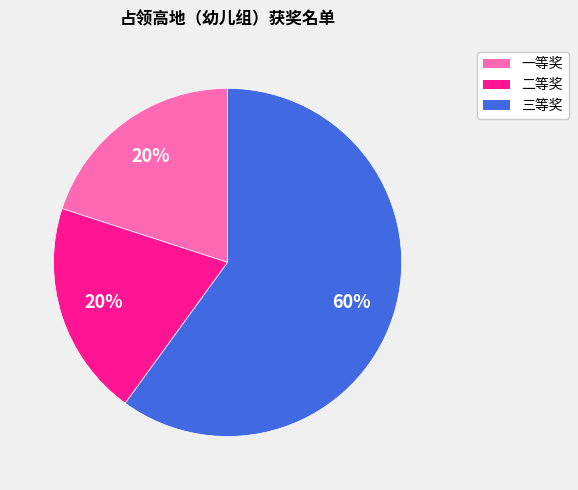

Which category has the biggest portion of the pie?

三等奖